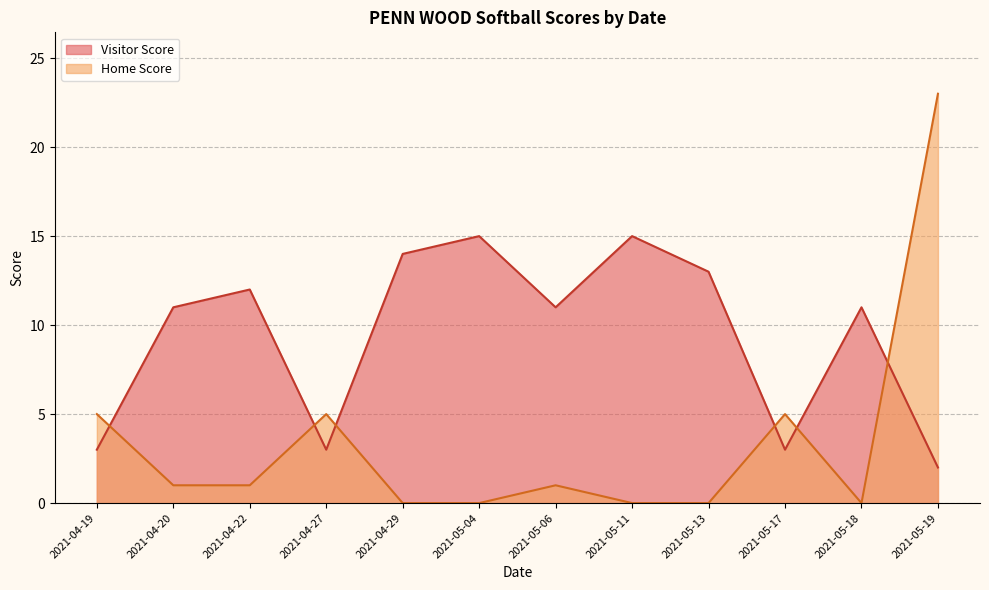

What is the difference between the maximum and minimum values in the Visitor Score series?

13